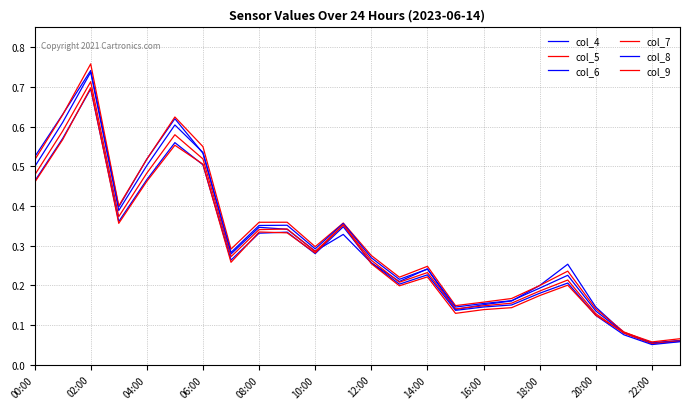

Count the number of categories in the chart.

24